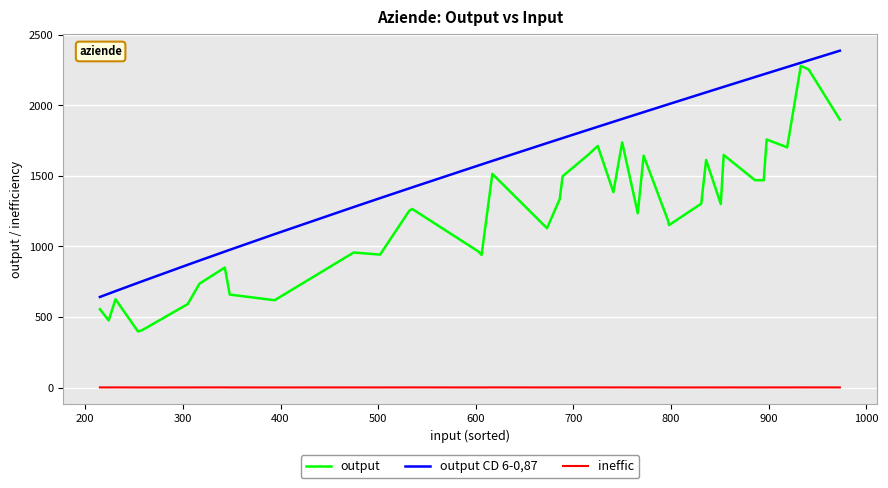

Which series has the largest range (max minus min)?

output